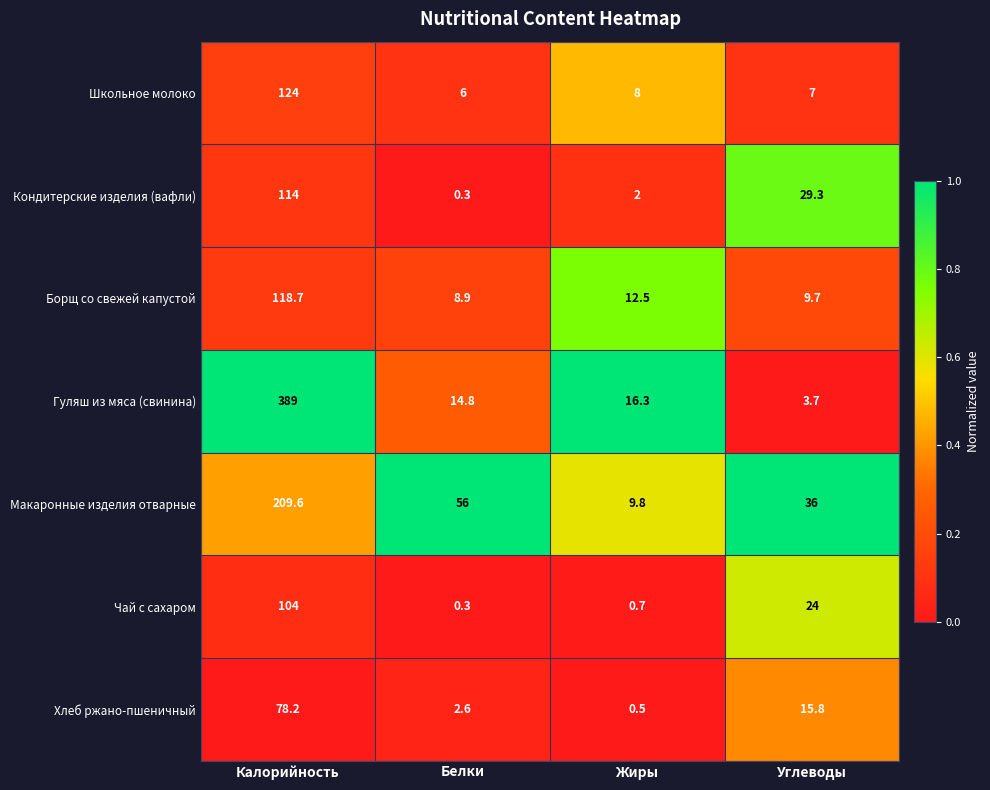

The value of Школьное молоко at Жиры is 8.0. True or false?

True